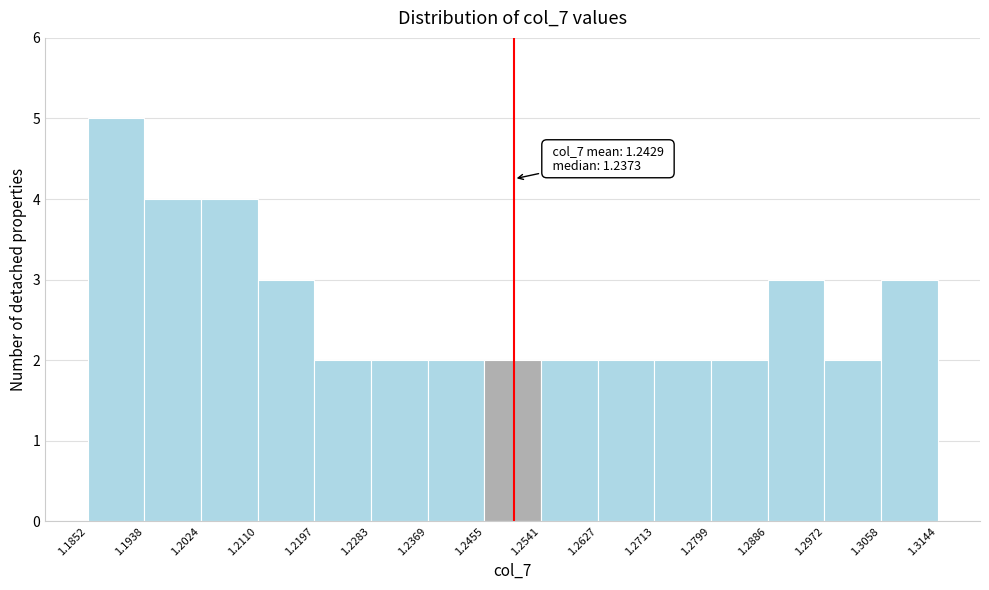

Which range on the x-axis has the tallest bar?

1.1852 to 1.1938